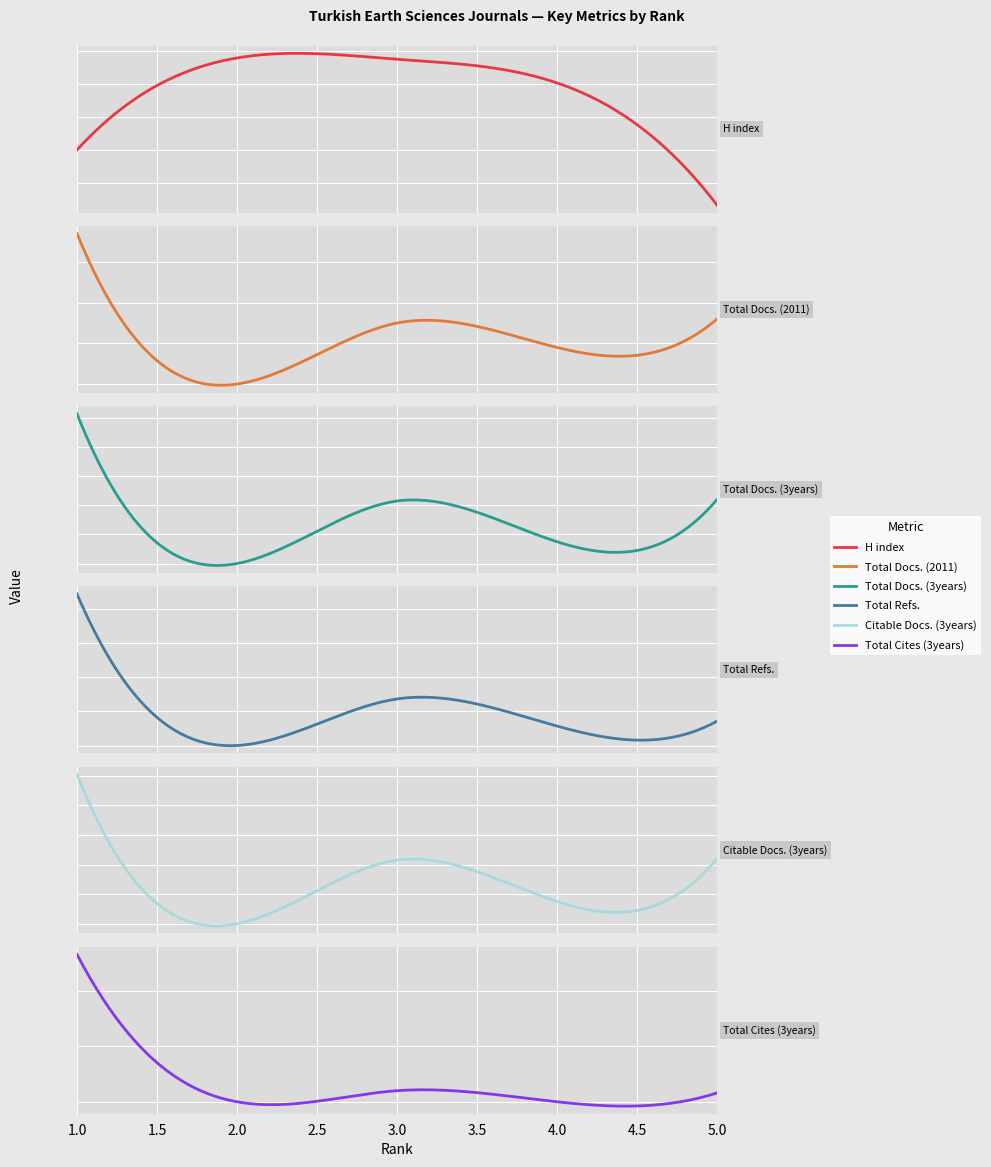

What is the difference between the Total Cites (3years) values at 2 and 5?

8